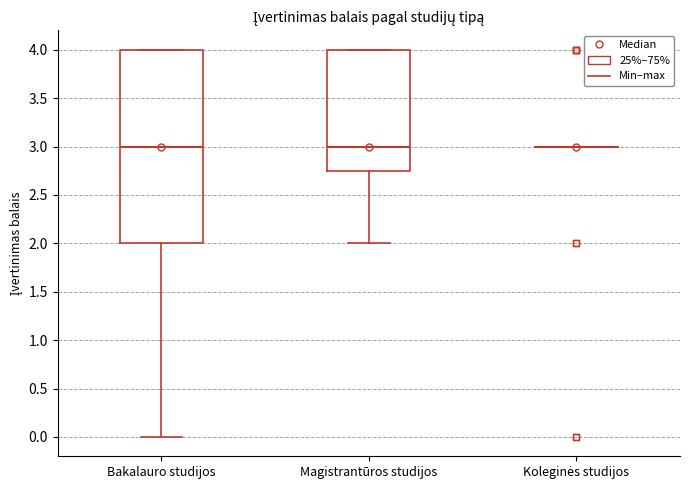

Reading left to right, transcribe this box plot: for each box, give where its median line is, the range the box spans, and where its two whiskers end, as read against the y-axis. The values are not printed on the chart, so give them approximately, as read against the axis.

Bakalauro studijos: median 3.00, box 2.00 to 4.00, whiskers 0.00 to 4.00
Magistrantūros studijos: median 3.00, box 2.75 to 4.00, whiskers 2.00 to 4.00
Koleginės studijos: box collapsed to a line at 3.00, whiskers 3.00 to 3.00